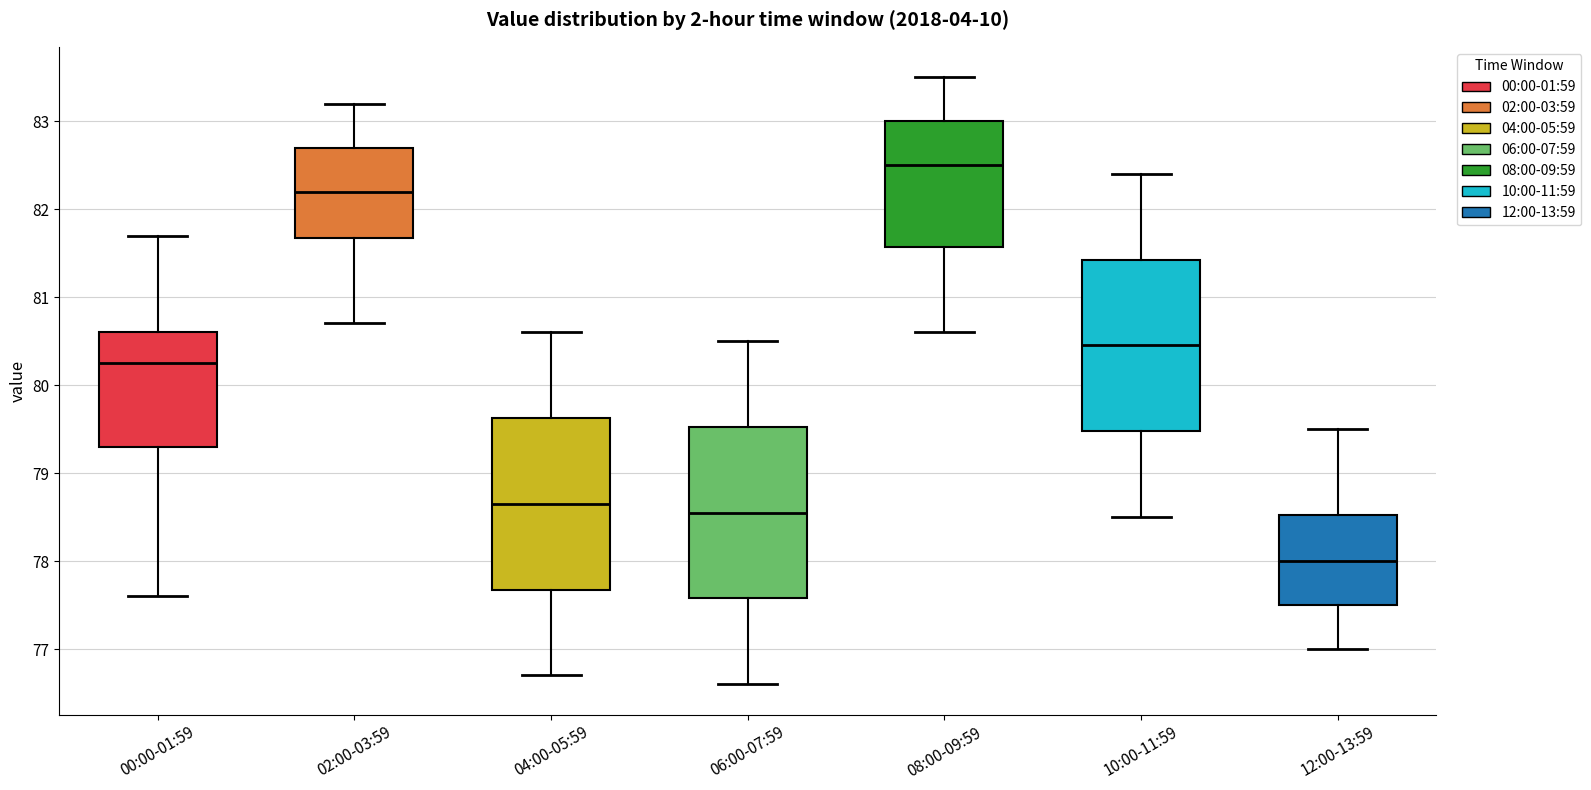

Where does the lower whisker of the box for 10:00-11:59 end on the y-axis? The values are not printed on the chart, so give them approximately, as read against the axis.

78.5